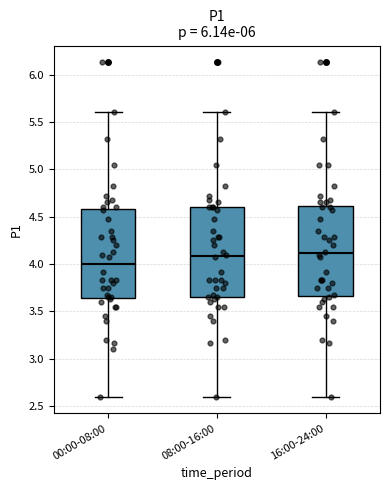

Where does the upper whisker of the box for 08:00-16:00 end on the y-axis? The values are not printed on the chart, so give them approximately, as read against the axis.

5.60